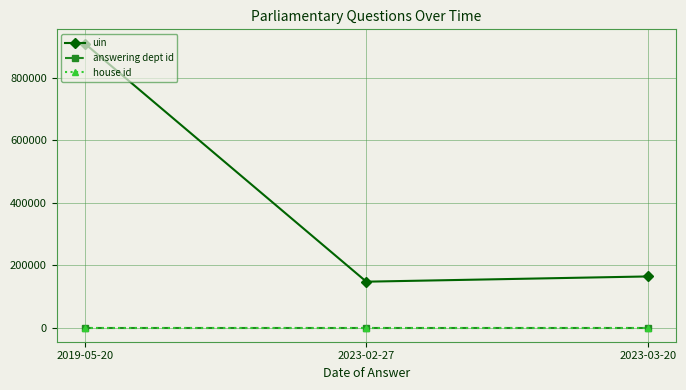

What is the label of the 2nd point from the right?

2023-02-27